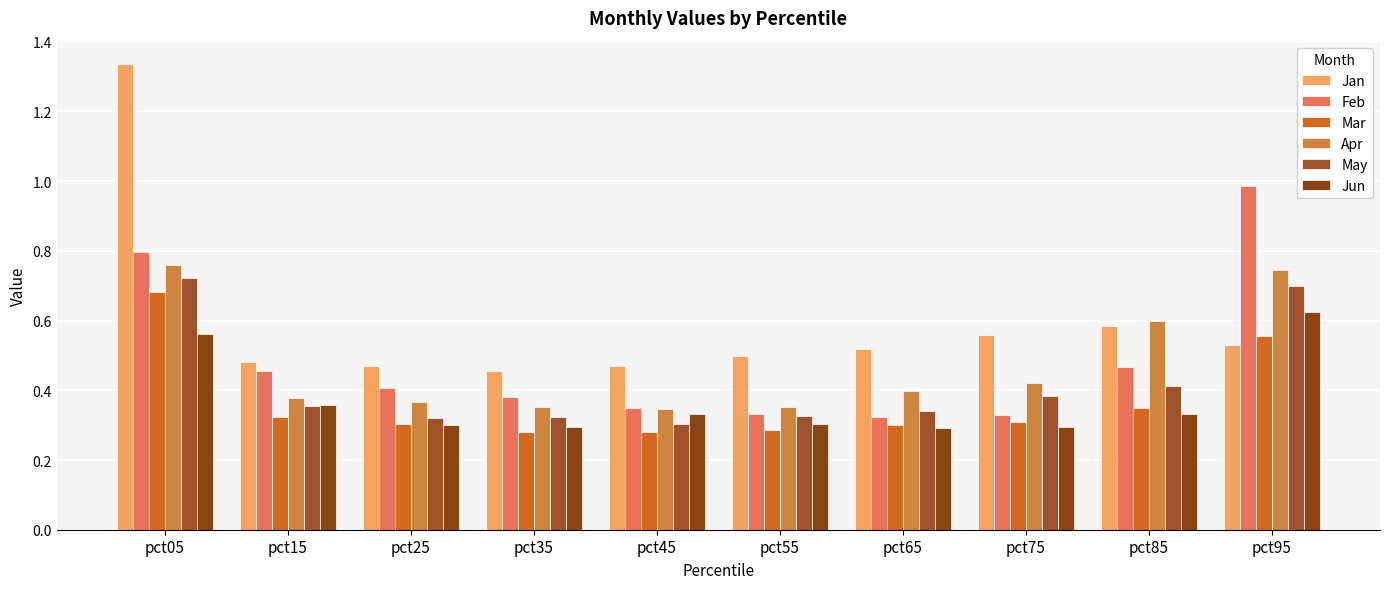

What is the difference between the highest and lowest values at pct45?

0.2